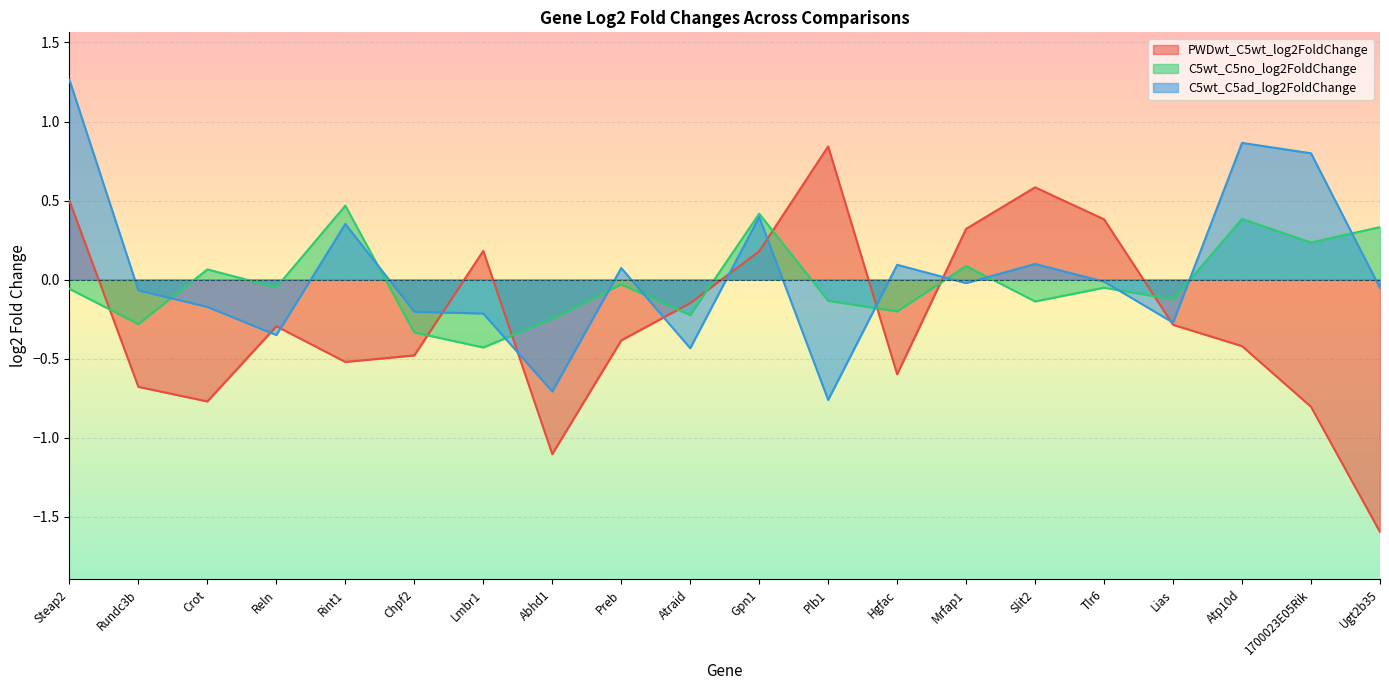

At Rundc3b, list the series in order from largest to smallest.

C5wt_C5ad_log2FoldChange, C5wt_C5no_log2FoldChange, PWDwt_C5wt_log2FoldChange